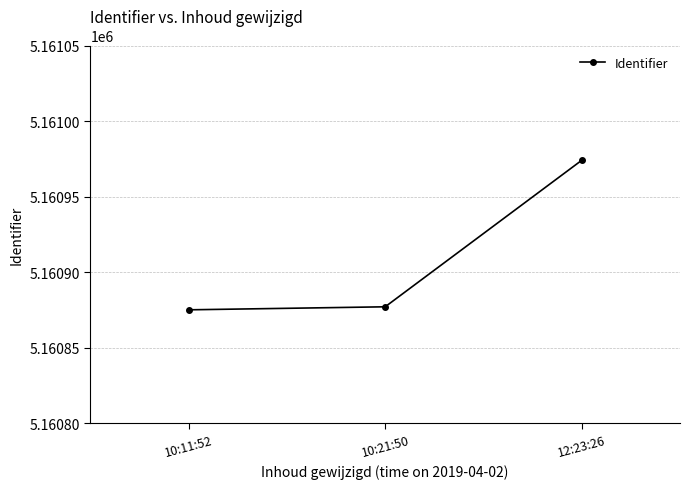

Approximately how many times larger is the value at 10:11:52 compared to 10:21:50?

1.0